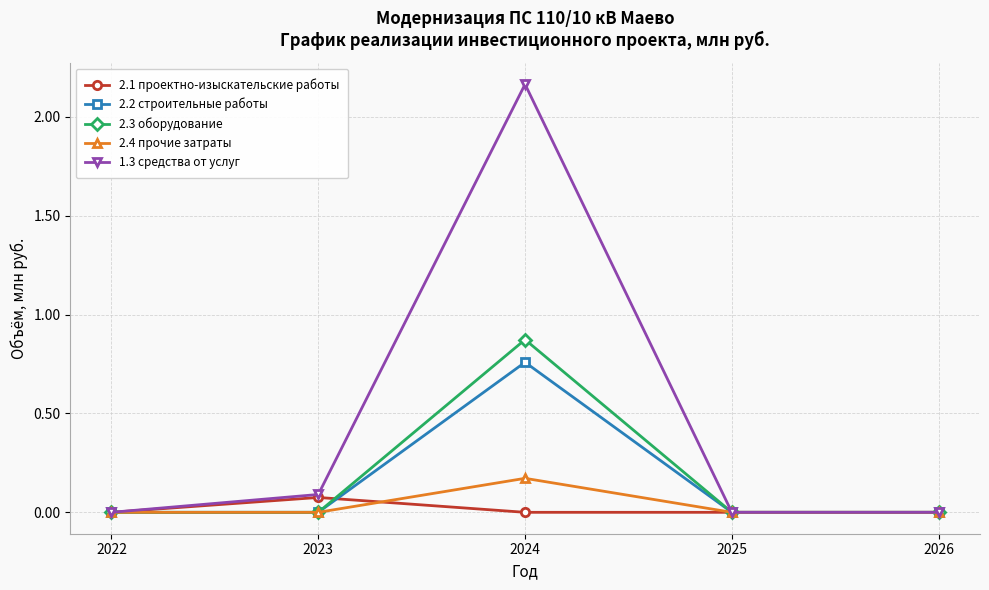

How many distinct data groups are displayed?

5